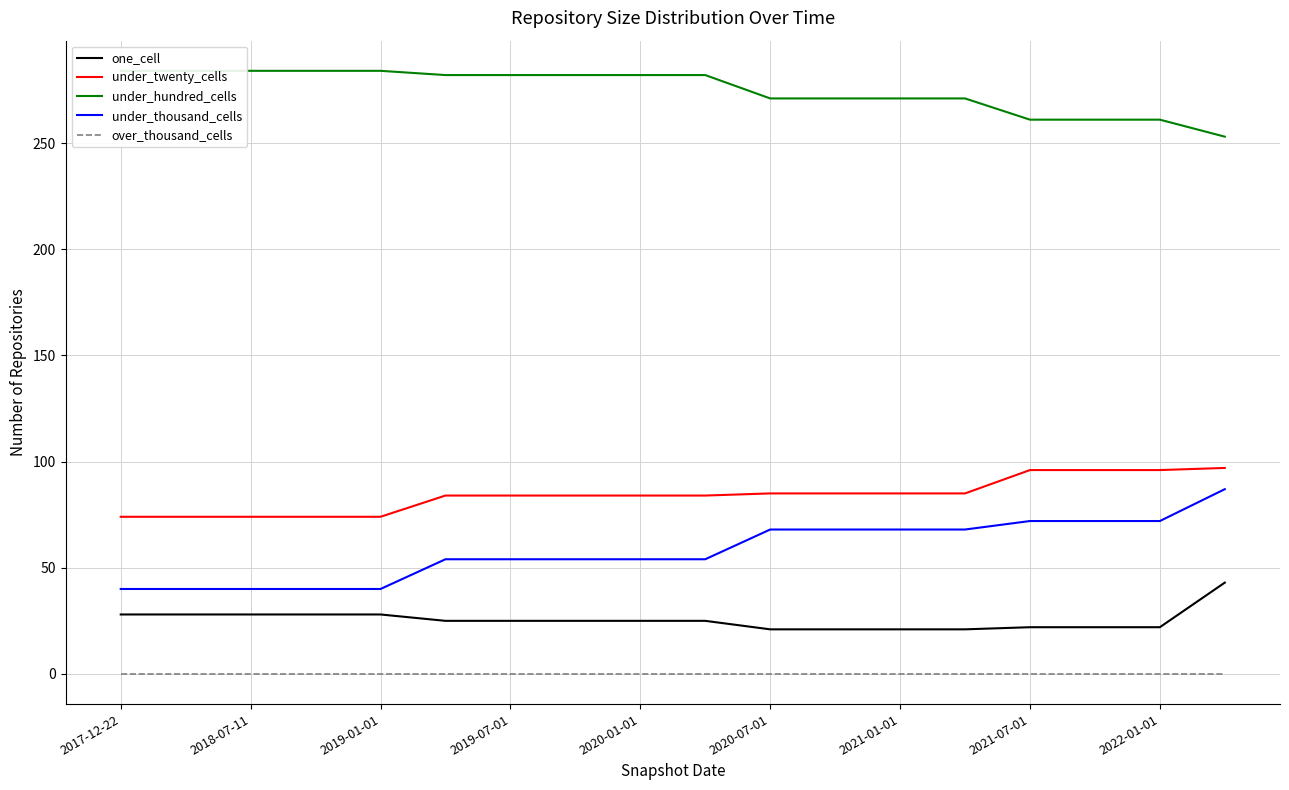

The value of under_twenty_cells at 2021-01-01 is 44. True or false?

False